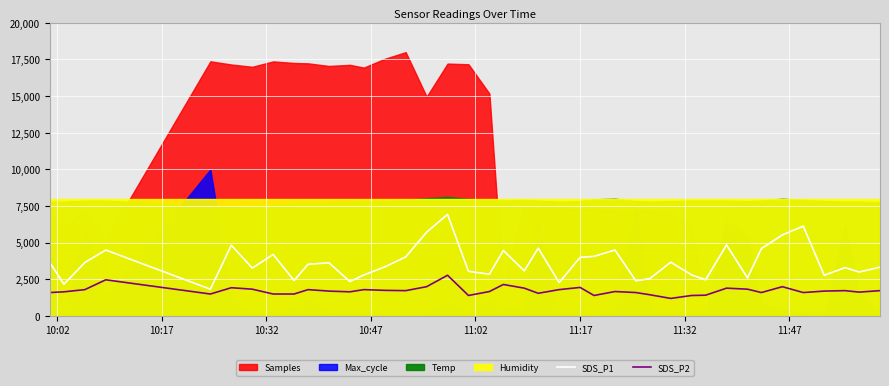

How many values in the SDS_P2 series are below 1700?

19